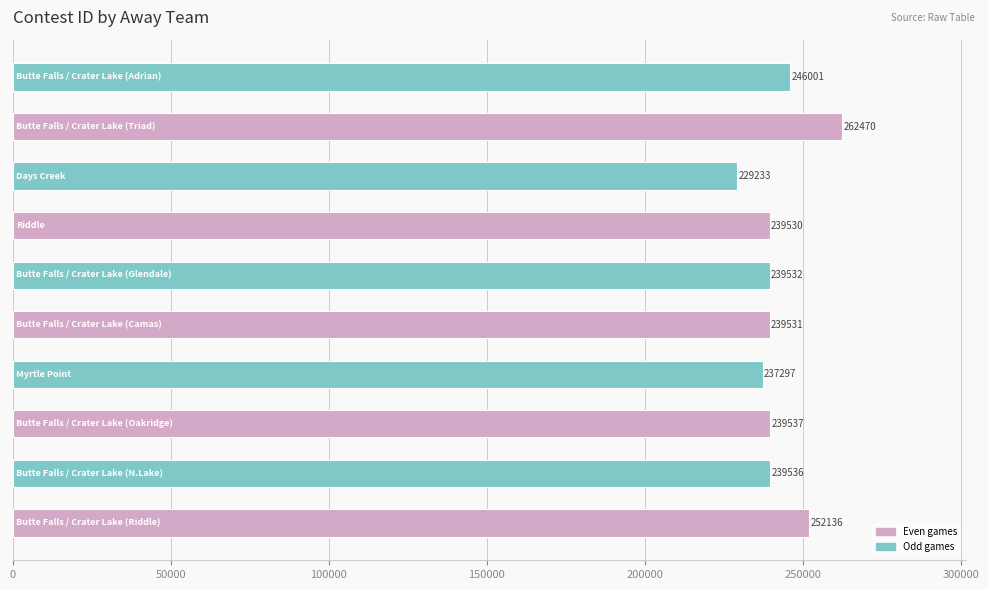

What is the average value?

242480